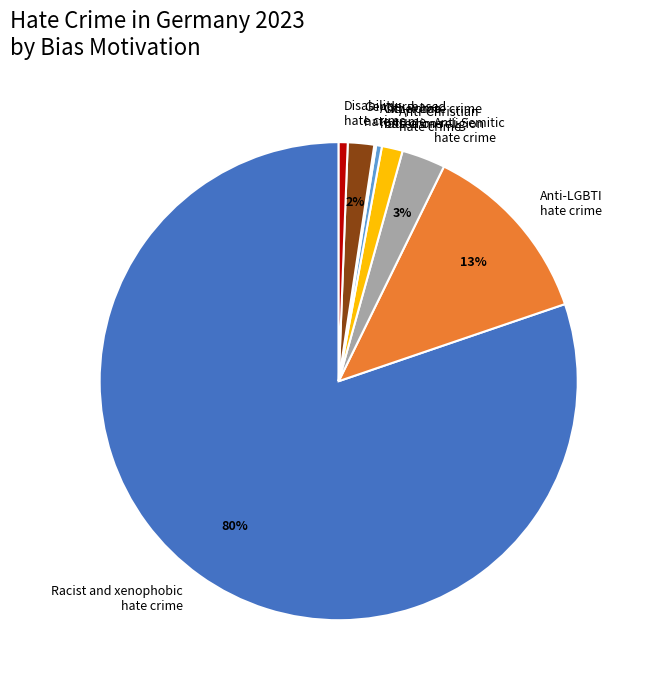

Is there a majority slice in this chart?

Yes